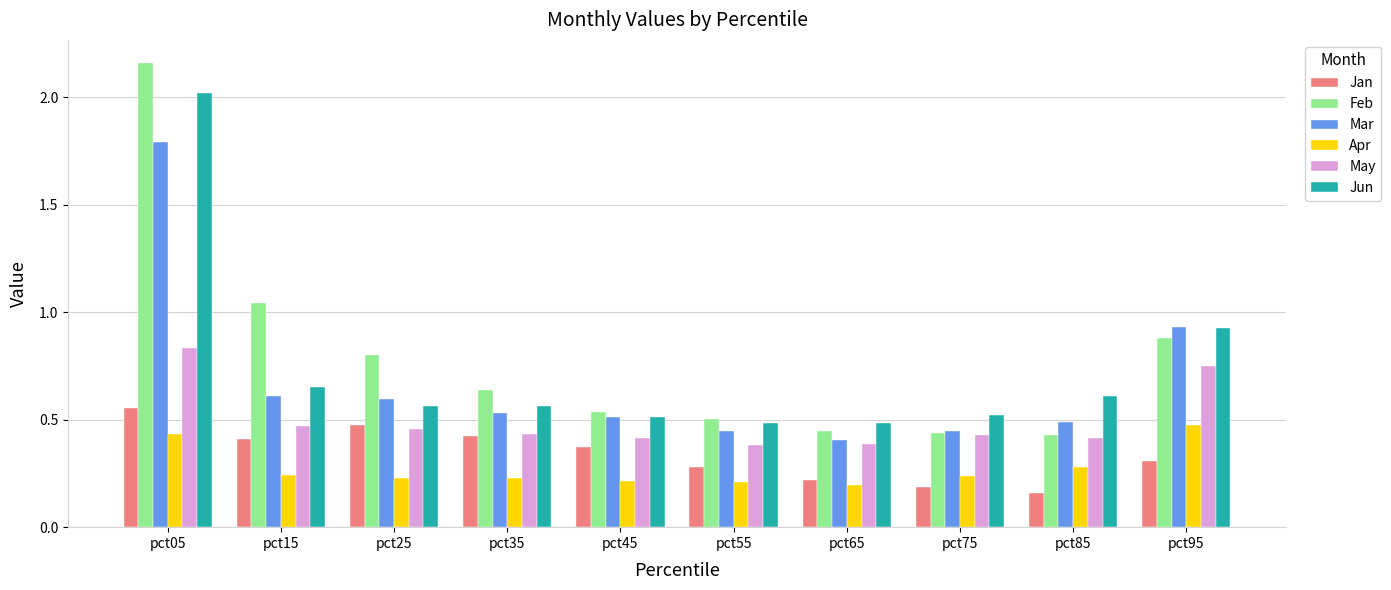

What is the sum of all Apr values?

2.8